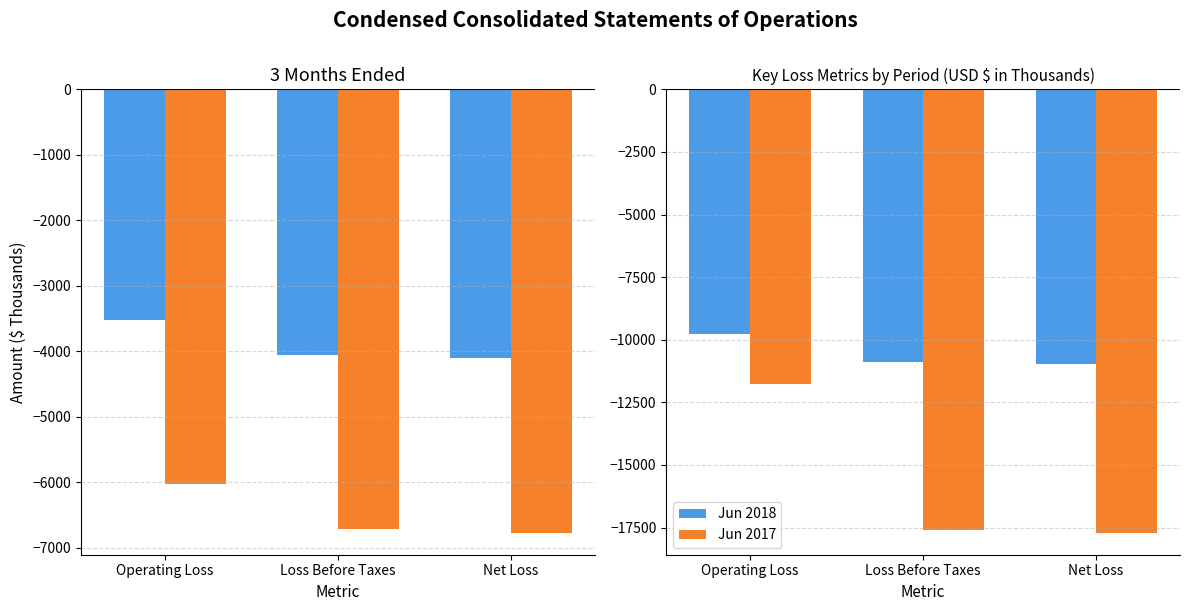

List the labels in order of Jun 2018 value, largest first.

Operating Loss, Loss Before Taxes, Net Loss